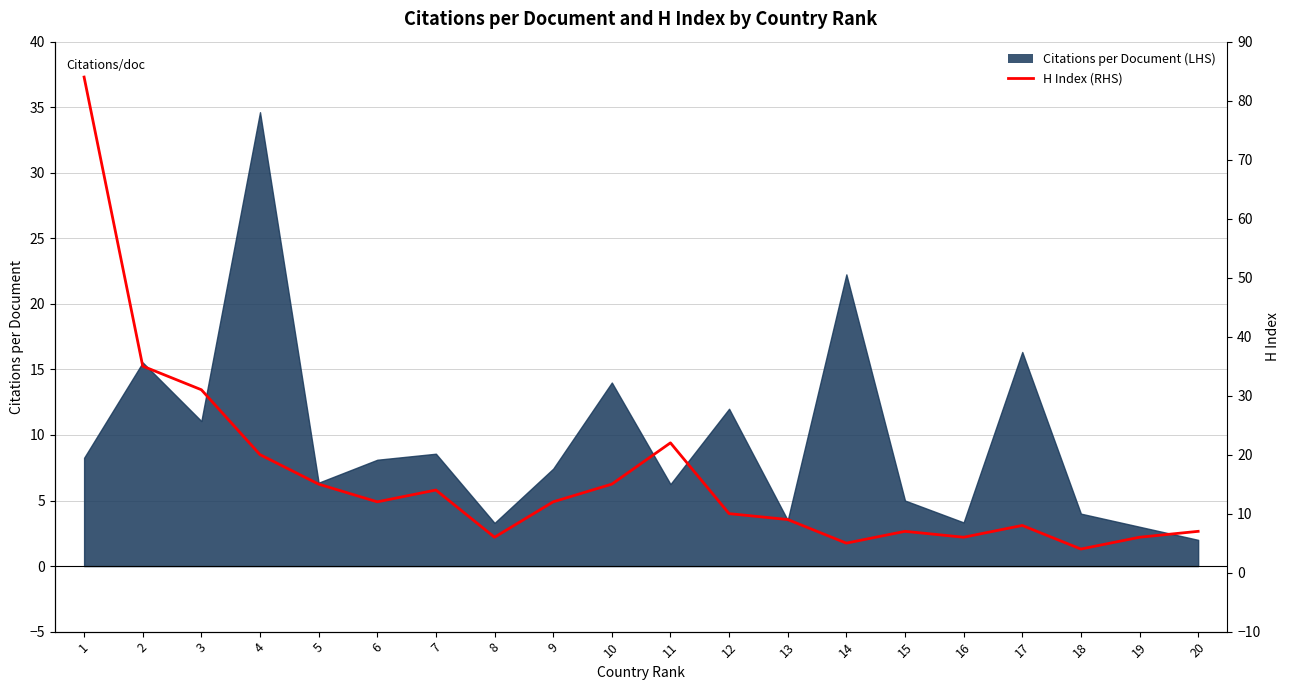

What is the sum of all values?

328